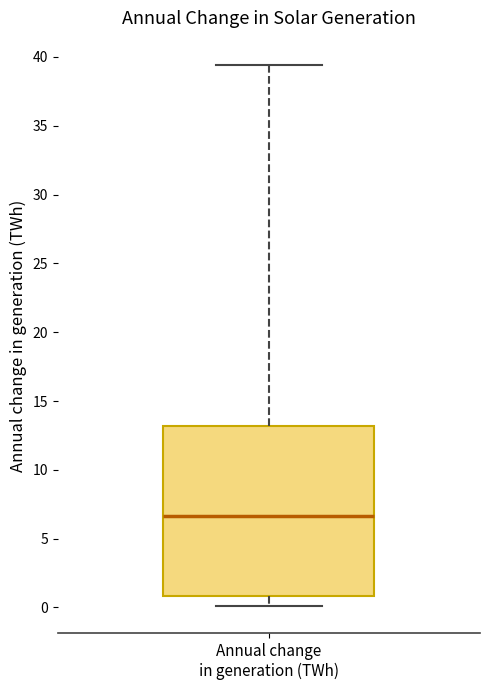

Where is the upper edge of the box for Annual change in generation (TWh) on the y-axis? The values are not printed on the chart, so give them approximately, as read against the axis.

13.0